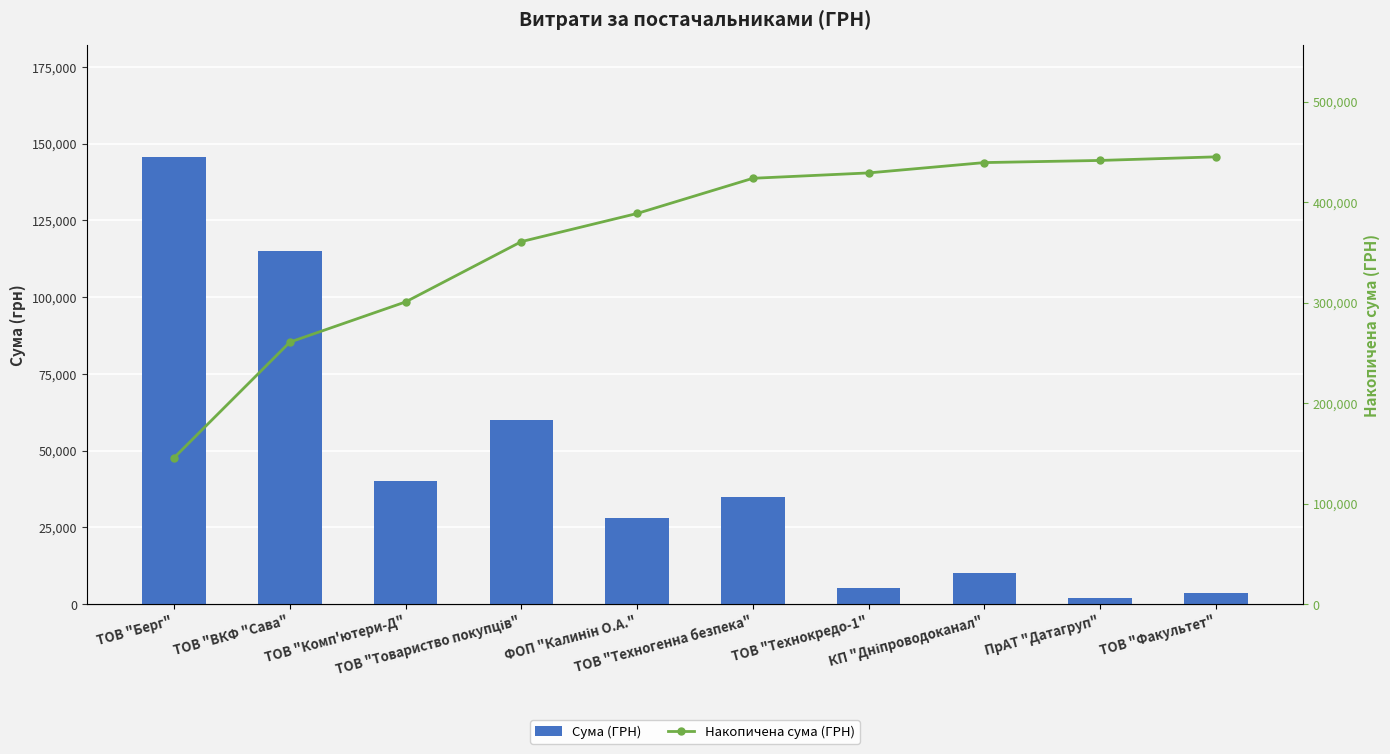

How many groups of bars are there?

10